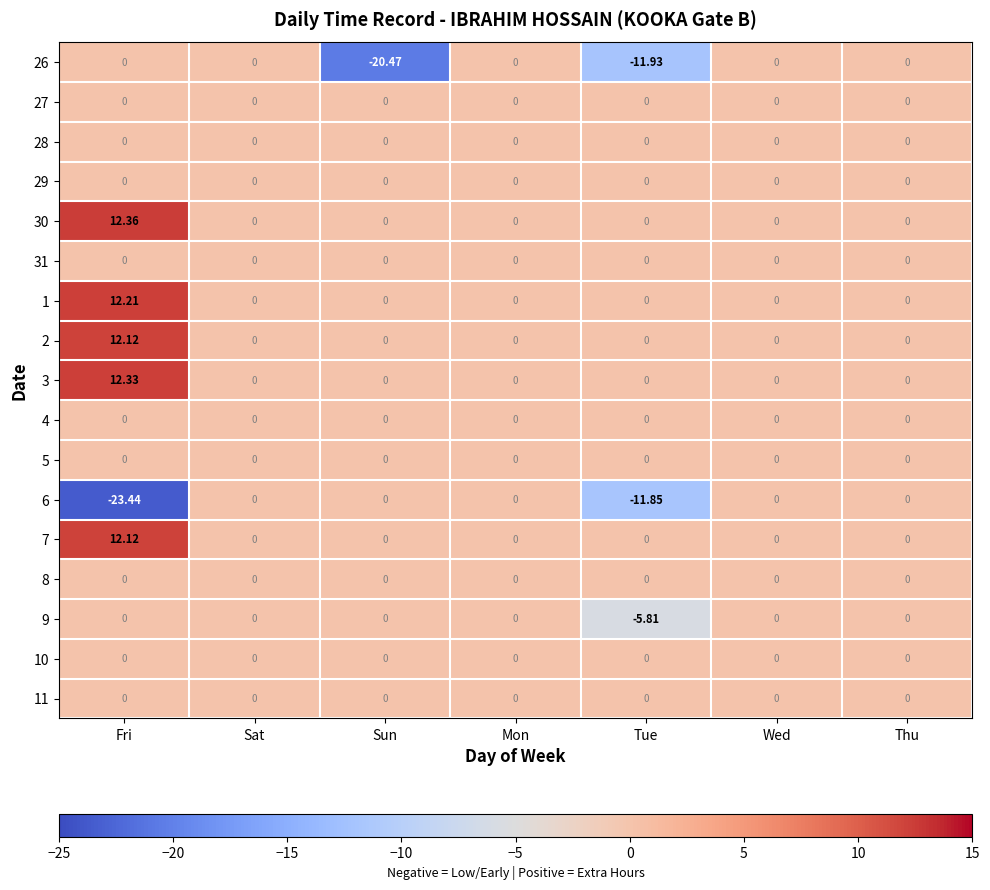

Which label corresponds to the largest value in the chart?

Fri